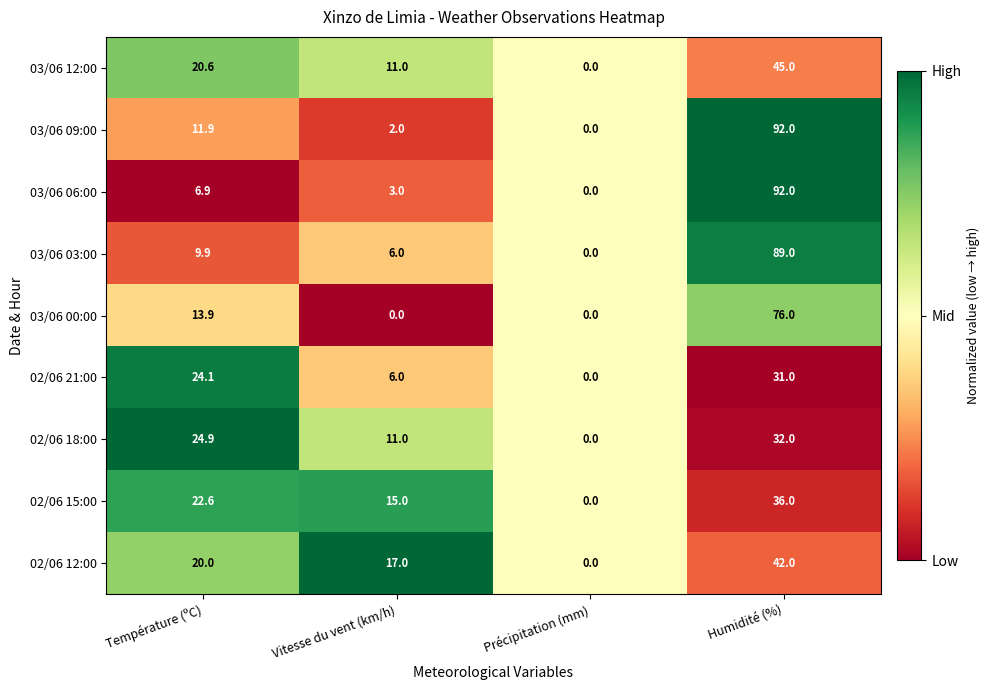

Between Vitesse du vent (km/h) and Précipitation (mm), which series saw the biggest shift?

02/06 12:00